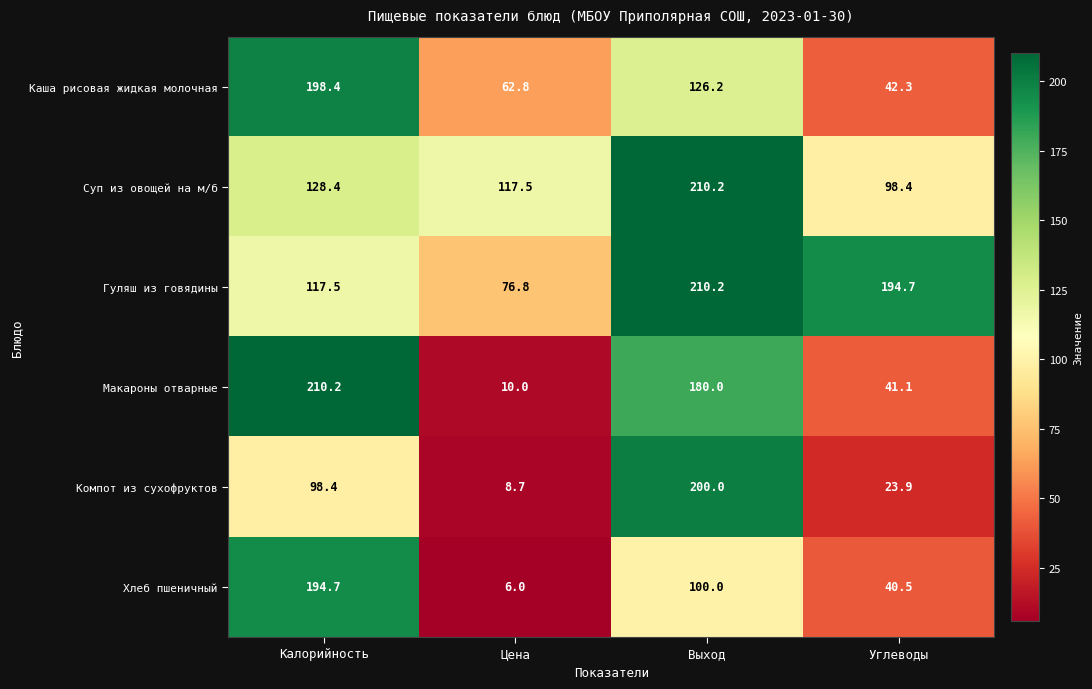

What is the difference between the Хлеб пшеничный values at Калорийность and Цена?

188.7